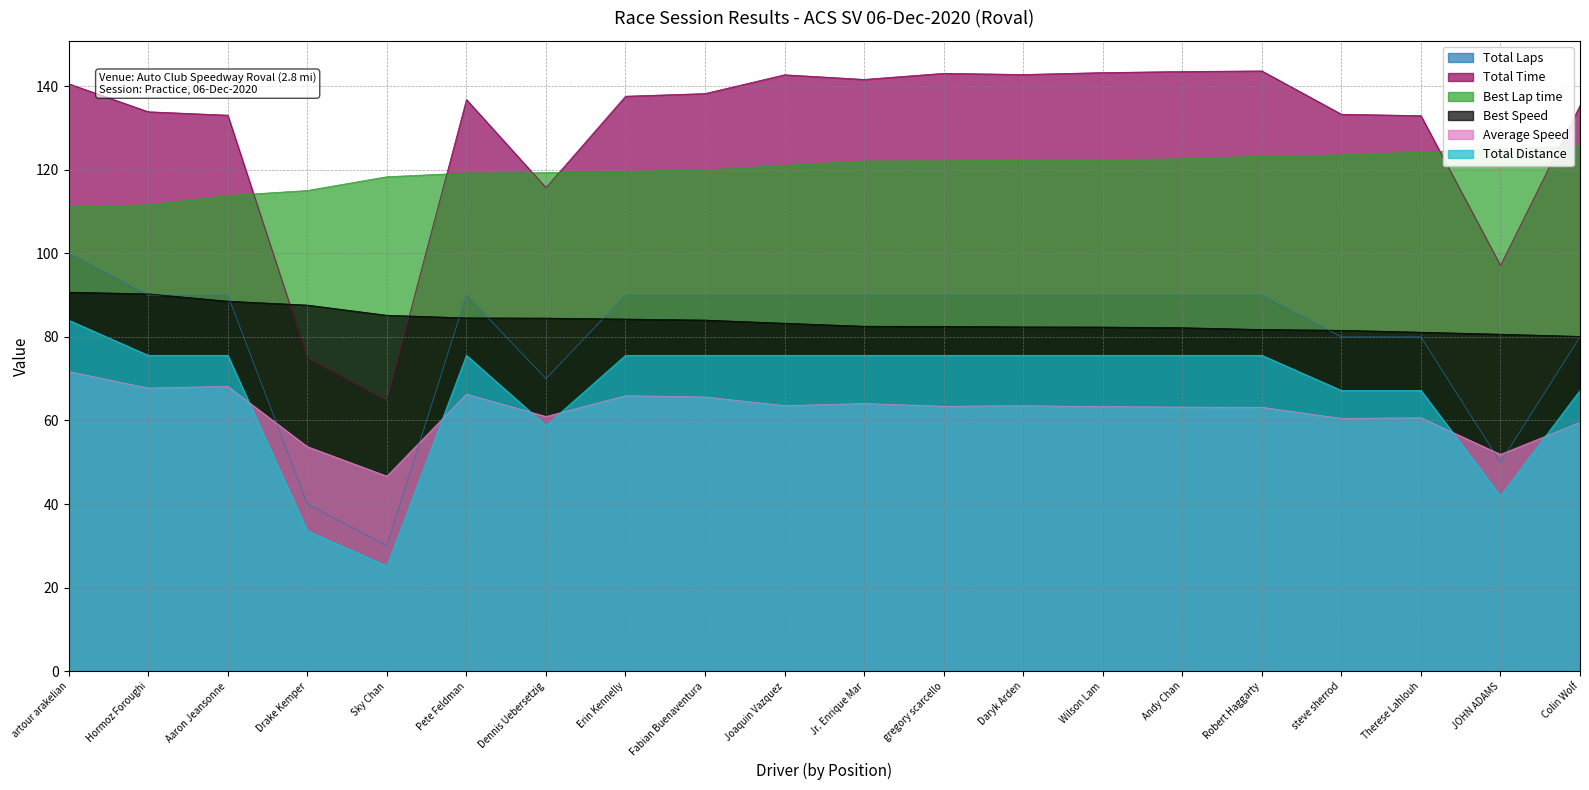

True or false: Total Distance and Total Laps cross at least once.

False